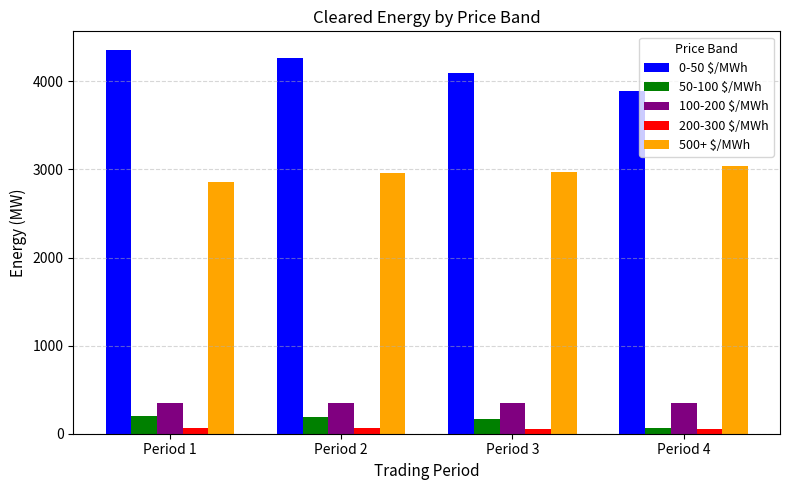

What are all the series names shown in the legend?

0-50 $/MWh, 50-100 $/MWh, 100-200 $/MWh, 200-300 $/MWh, 500+ $/MWh